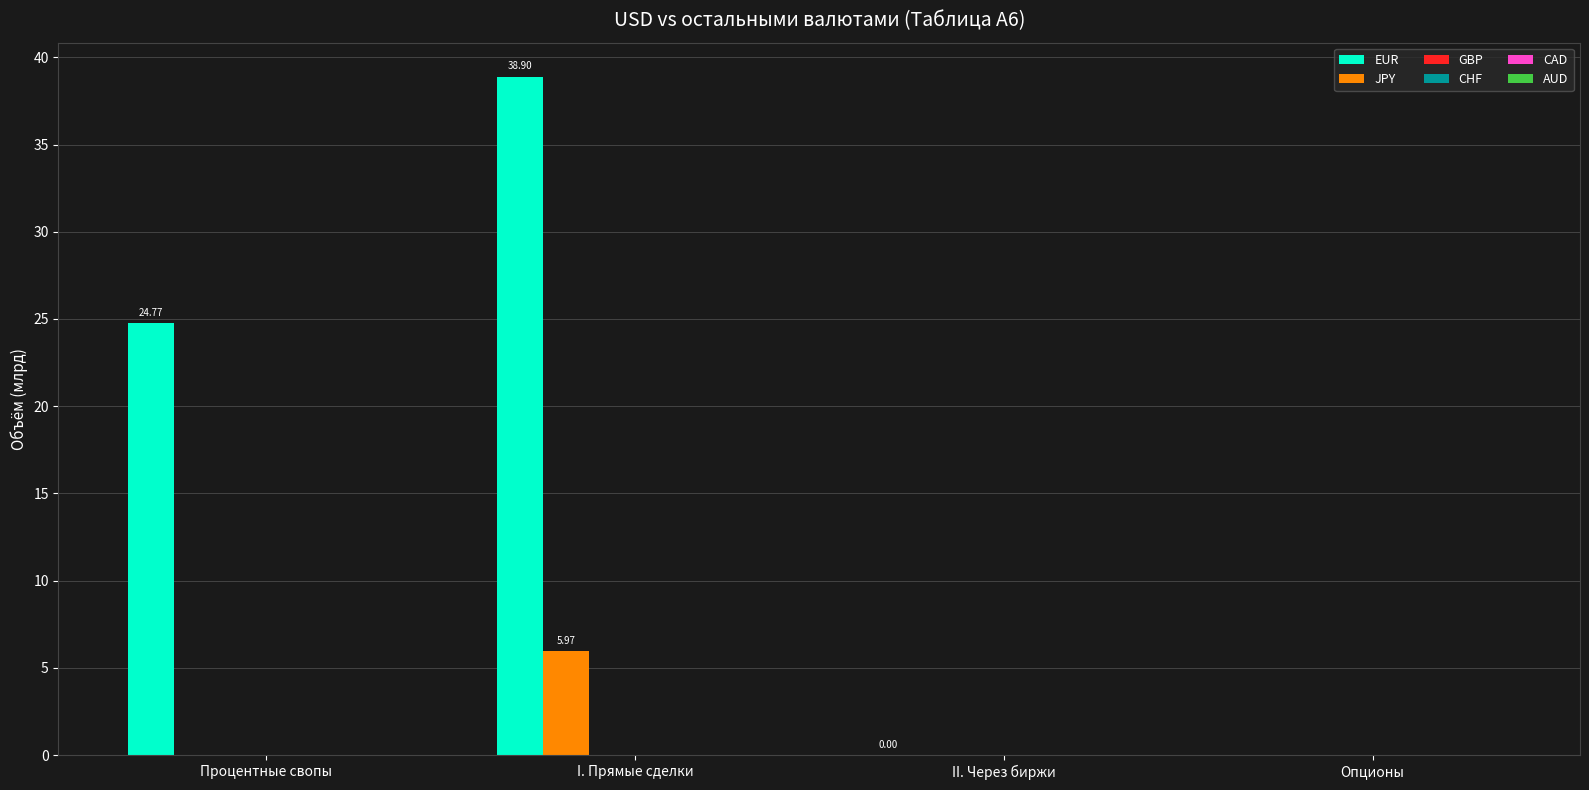

Is the value of EUR at Процентные свопы greater than the value of JPY at I. Прямые сделки?

Yes